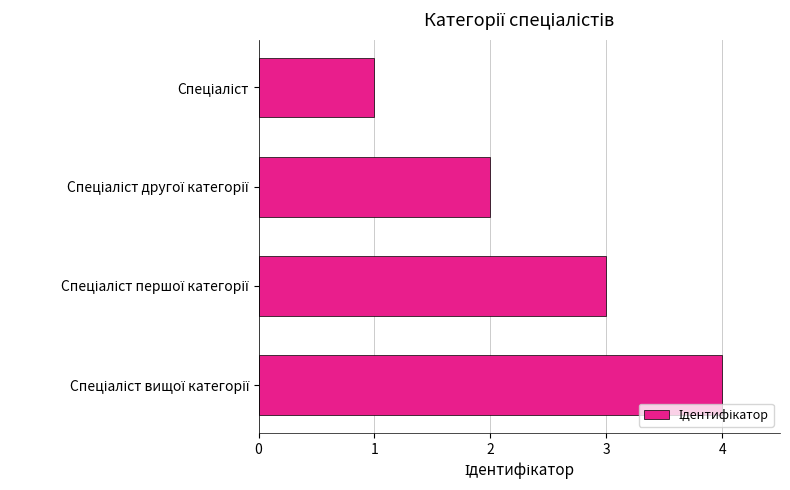

Count the values in the range 2 to 4.

3